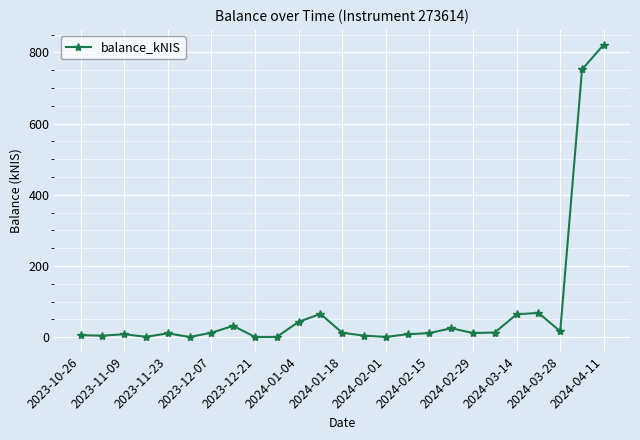

What is the value of the 18th point from the left?

25.3